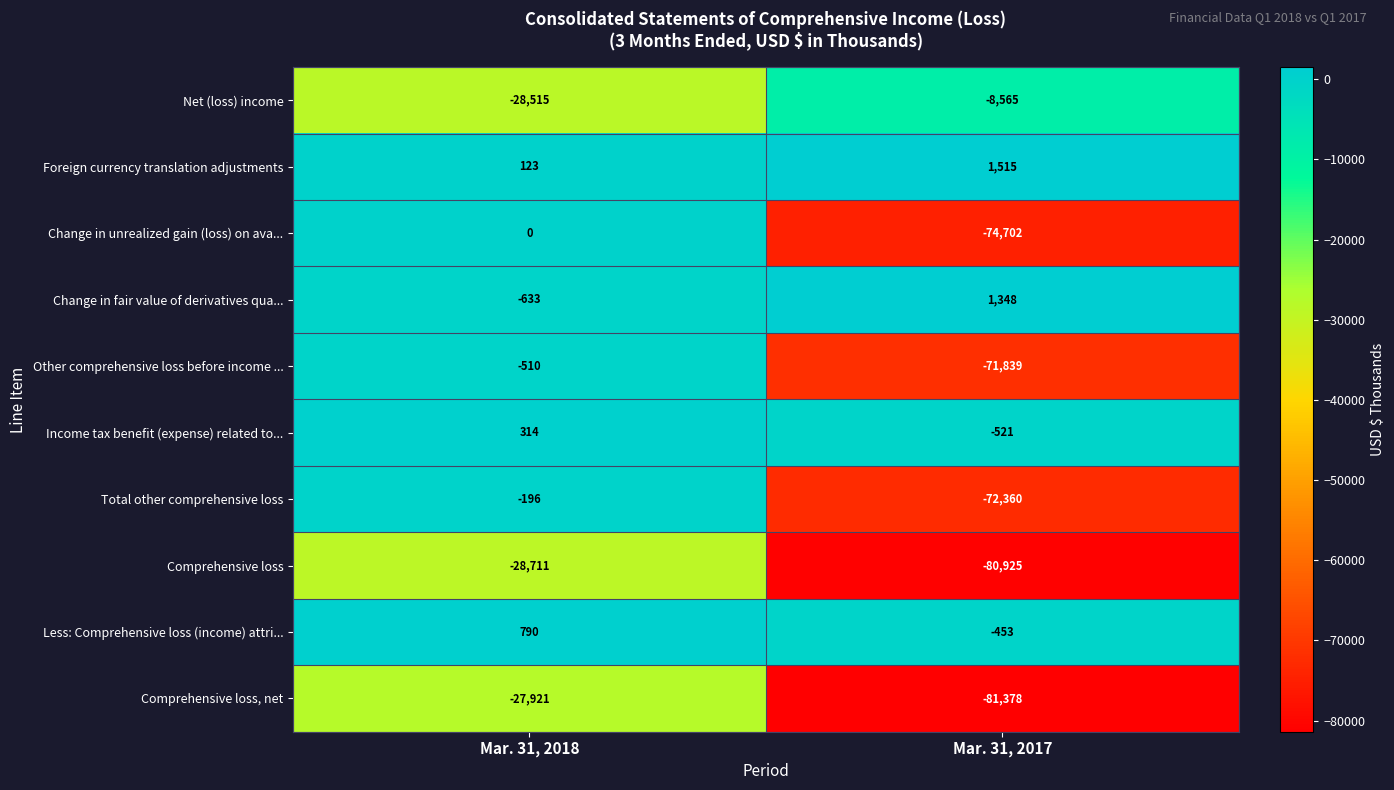

What is the sum of the Comprehensive loss, net values at Mar. 31, 2017 and Mar. 31, 2018?

-109299